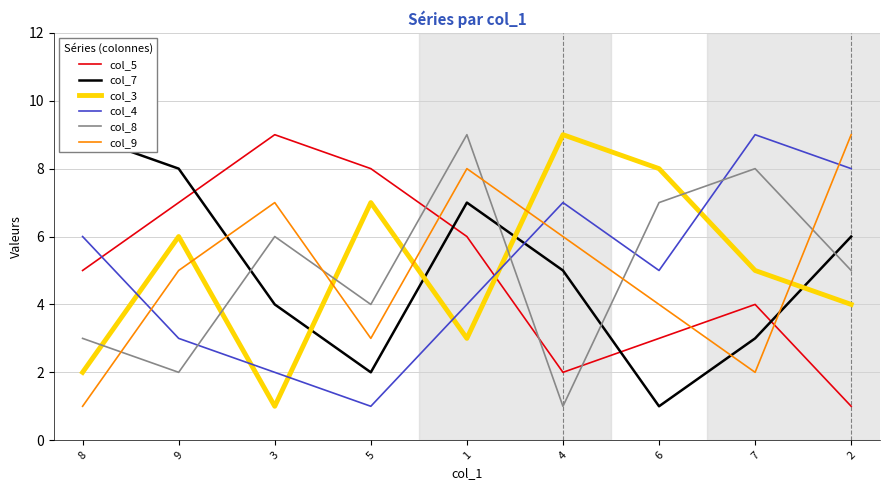

What is the total value across all series at 3?

29